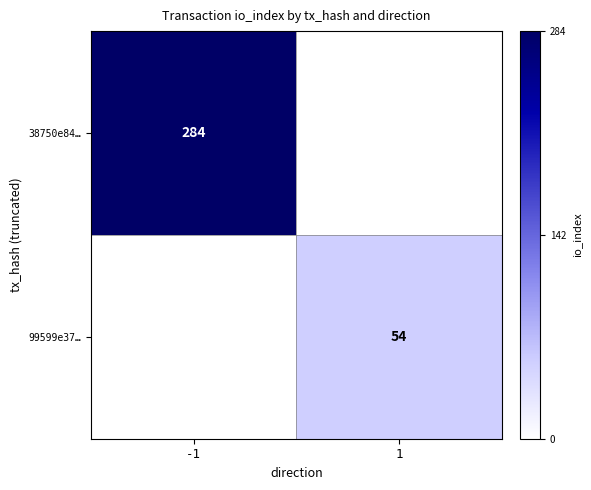

True or false: 38750e84… has a value of 153 at -1.

False